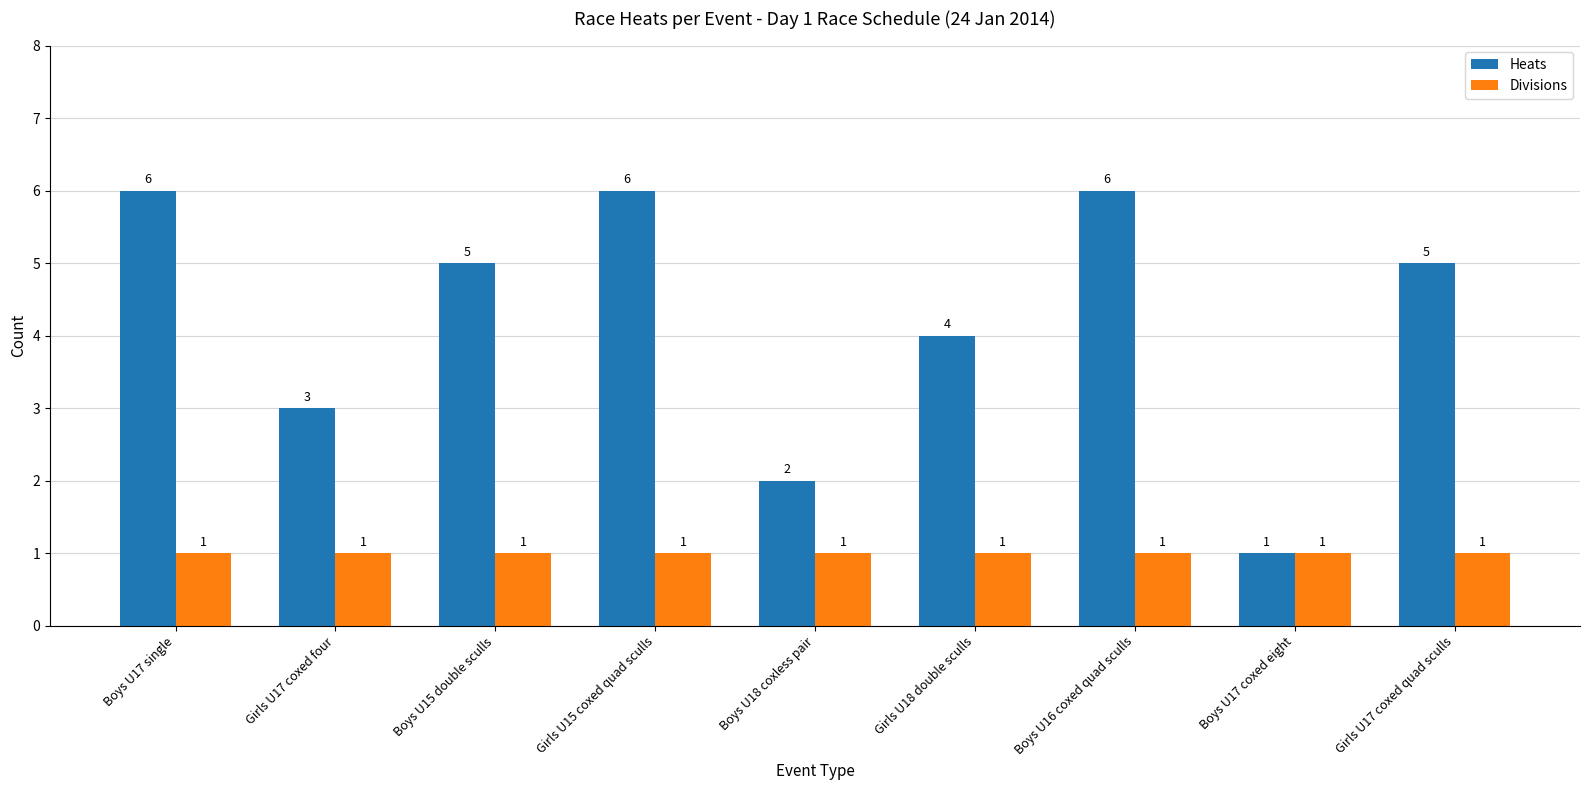

True or false: Heats has a value of 7 at Girls U17 coxed quad sculls.

False